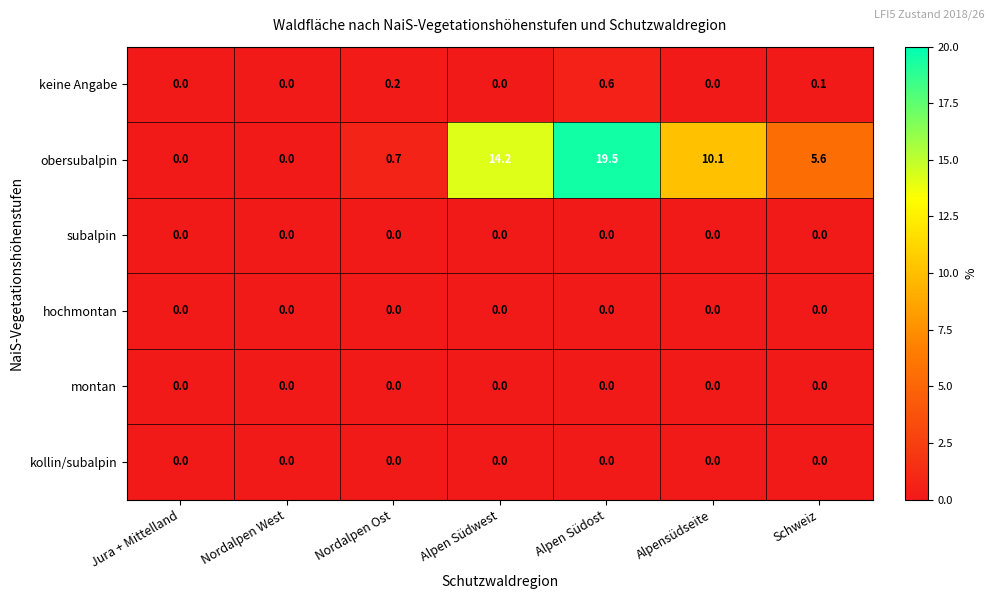

Which series has the largest total across all categories?

obersubalpin